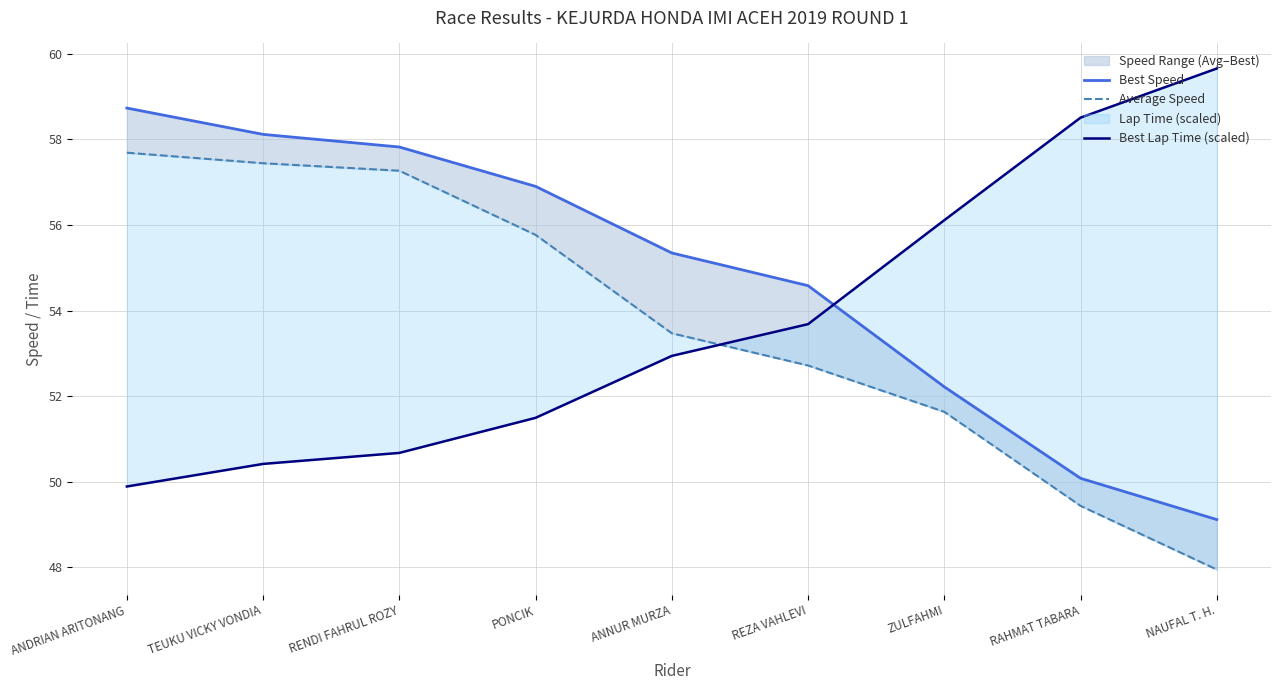

True or false: Best Speed and Average Speed cross at least once.

False